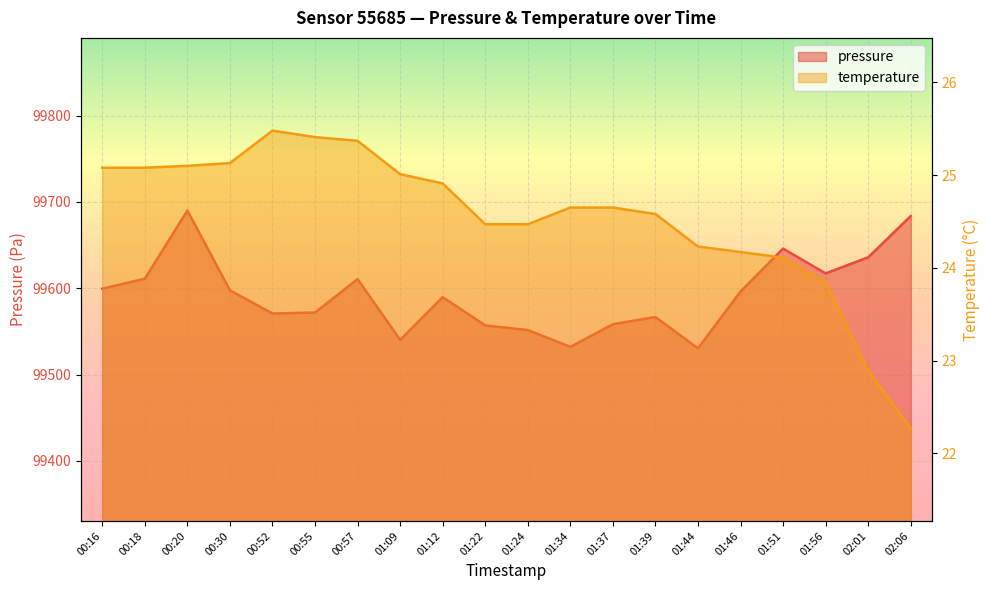

How many data points in temperature are less than 24?

3